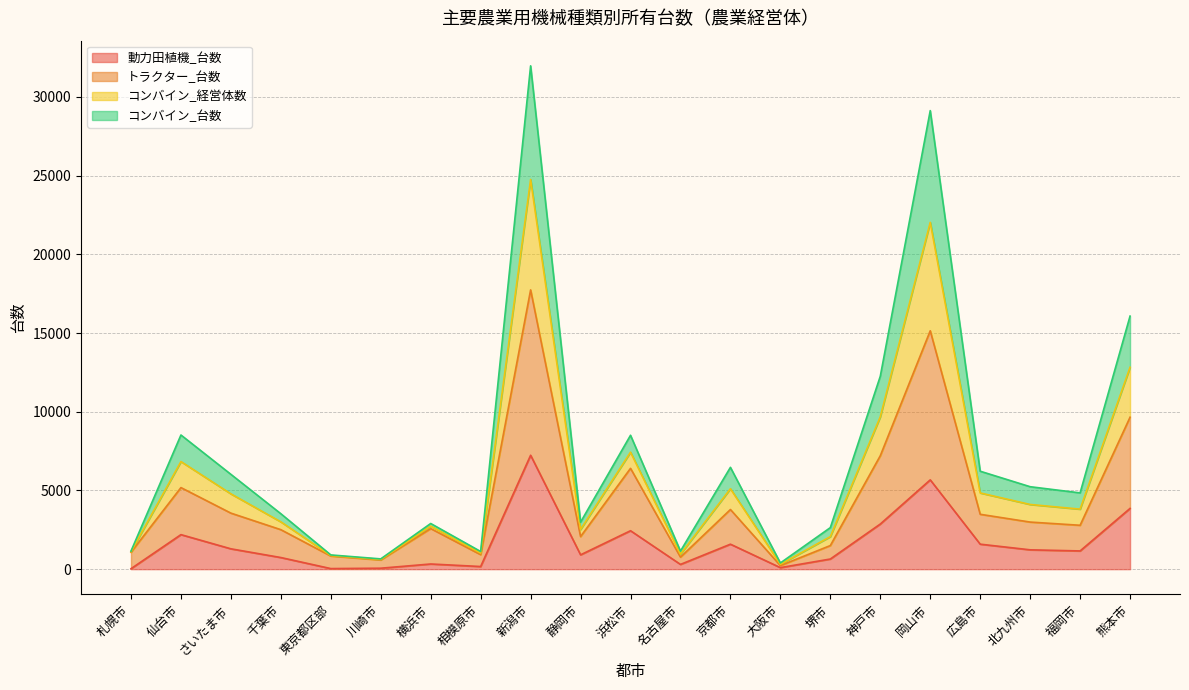

At which category does 動力田植機_台数 reach its first local valley?

東京都区部